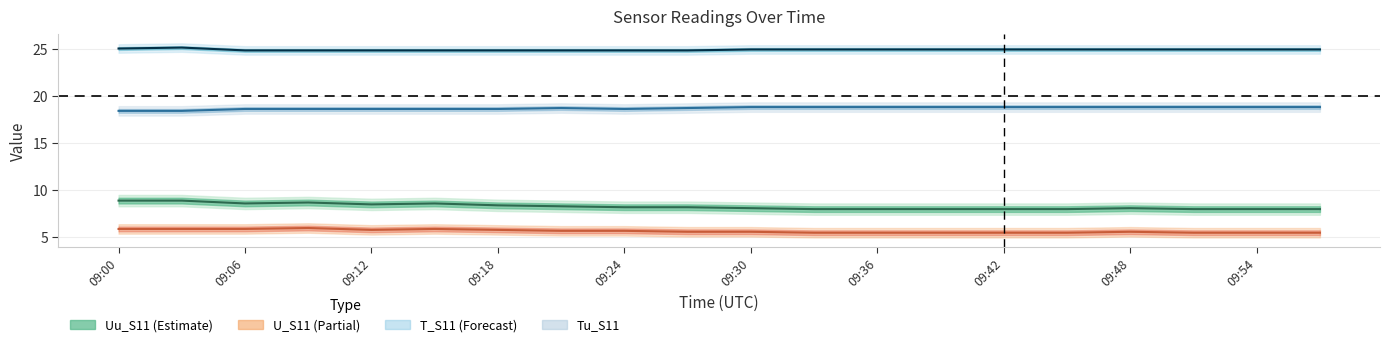

In Tu_S11, how many points are higher than both neighbors (excluding endpoints)?

1